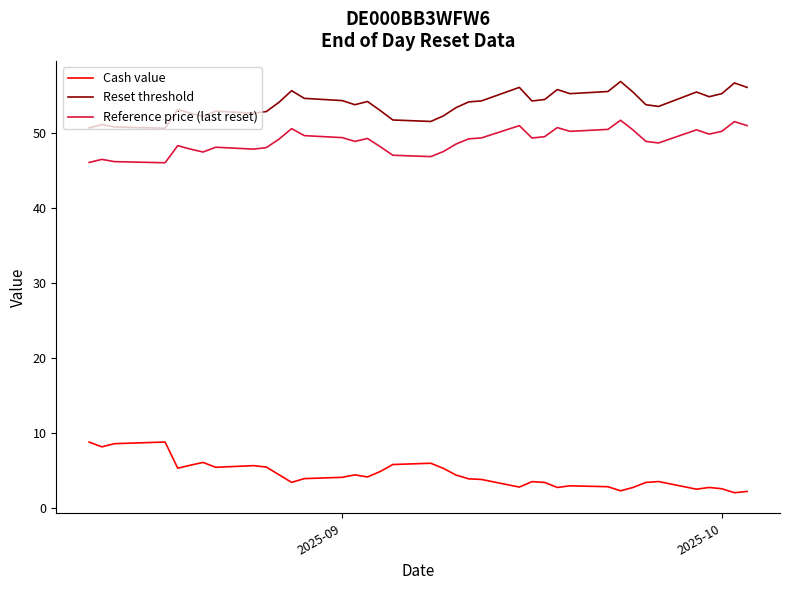

Which series has the largest total across all categories?

Reset threshold